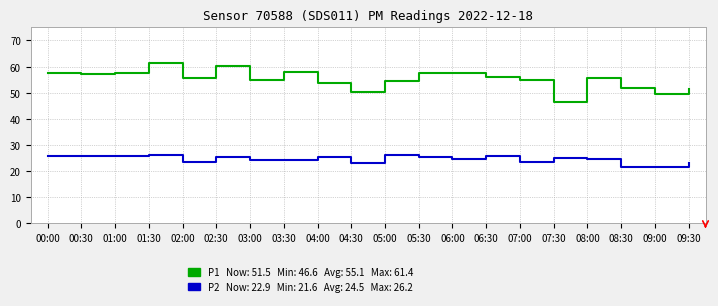

What position from the left is 04:30?

10